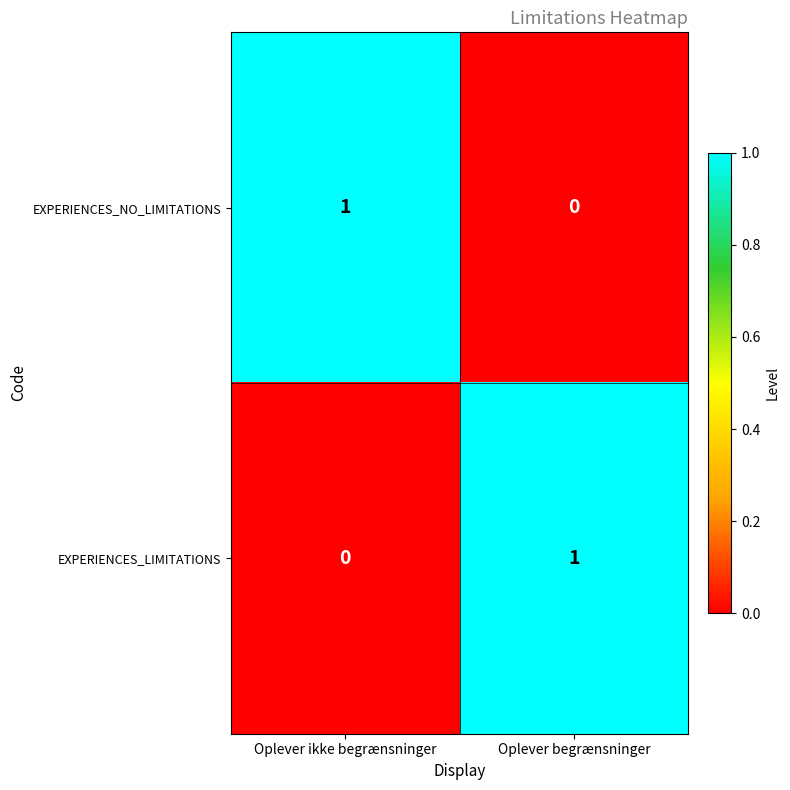

What is the total value across all series at Oplever begrænsninger?

1